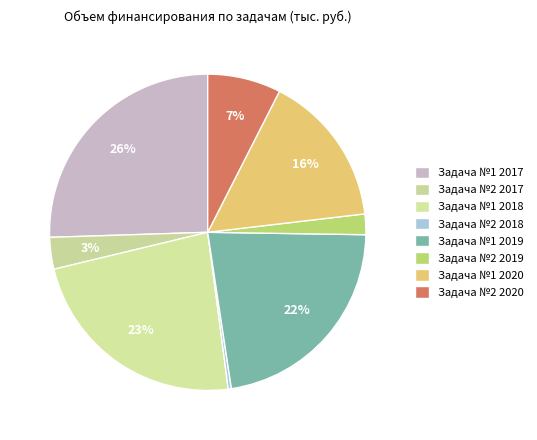

What percentage is the Задача №1 2017 slice, to the nearest percent?

26%